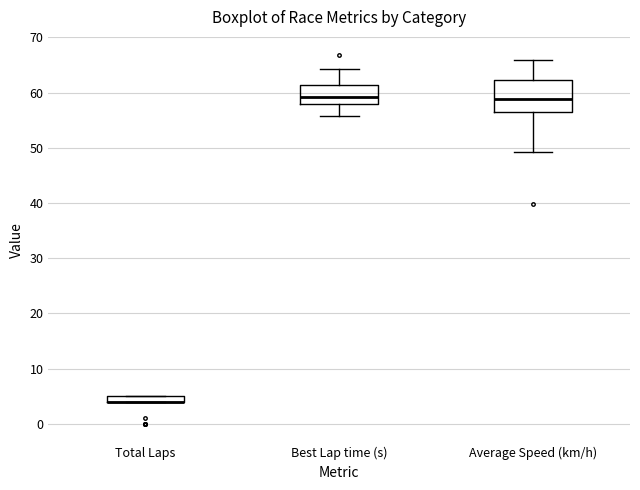

Where does the lower whisker of the box for Best Lap time (s) end on the y-axis? The values are not printed on the chart, so give them approximately, as read against the axis.

56